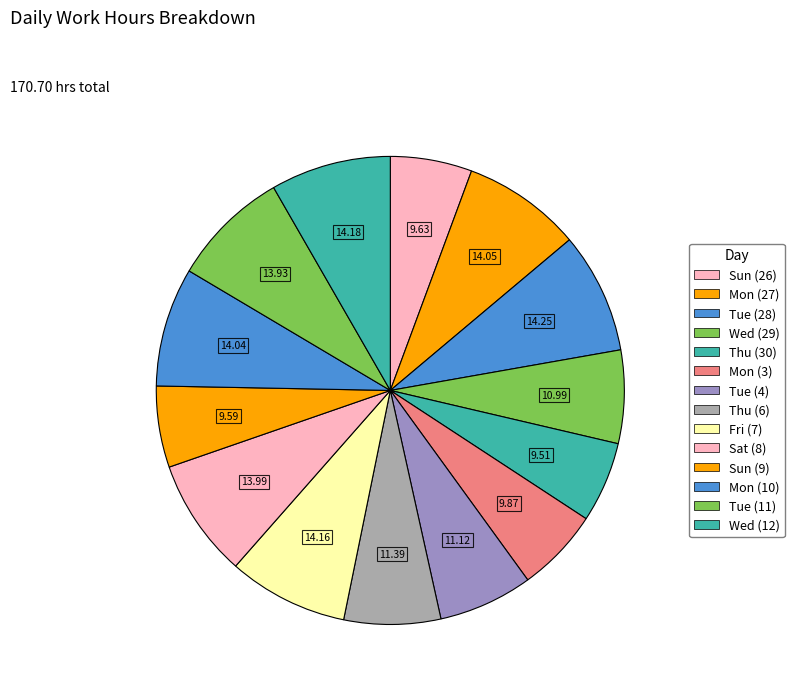

Is there a majority slice in this chart?

No